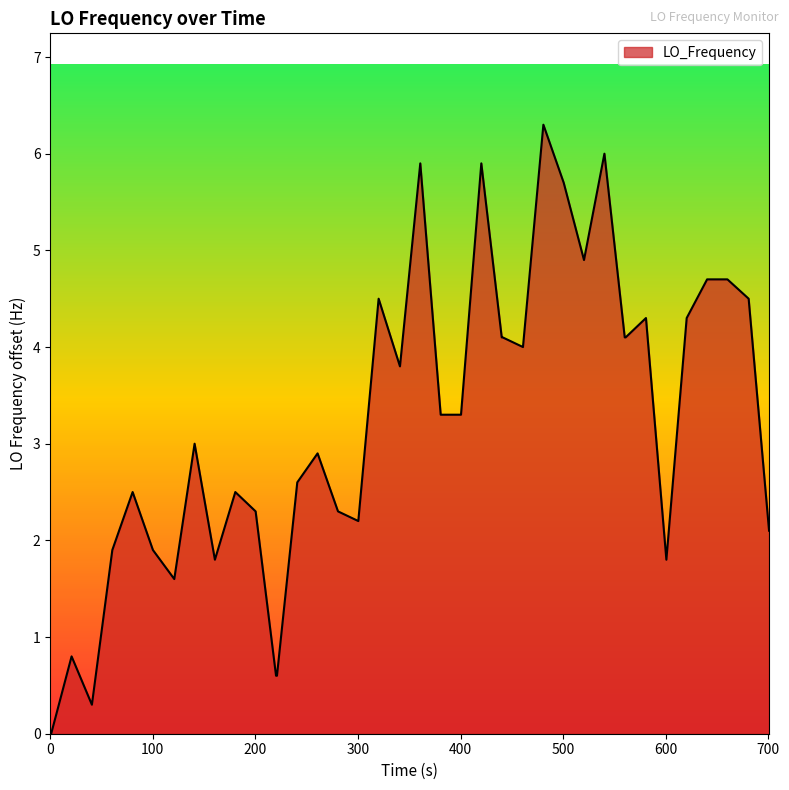

What is the difference between the maximum and minimum values?

6.3